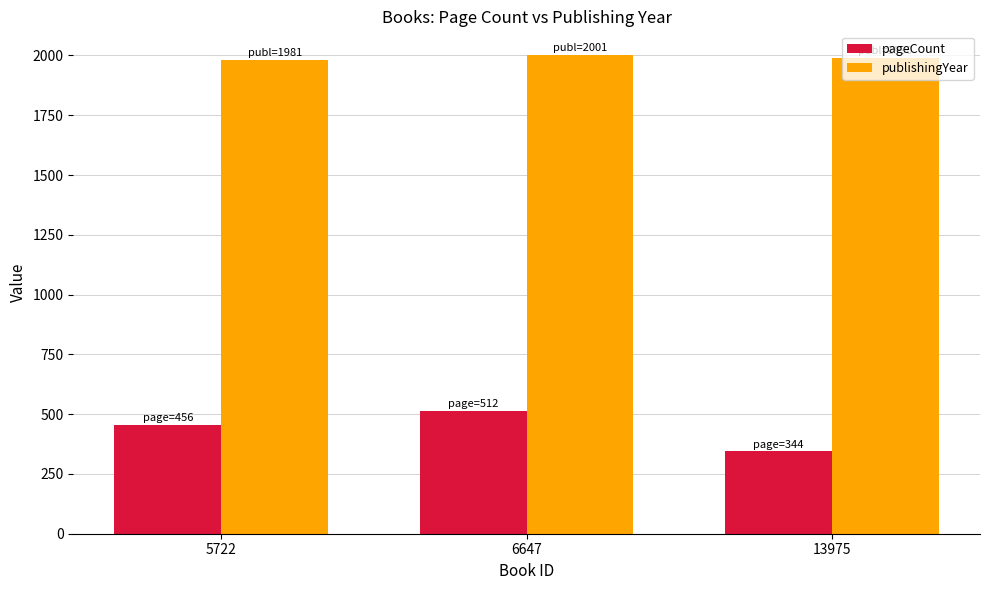

Count the number of categories in the chart.

3